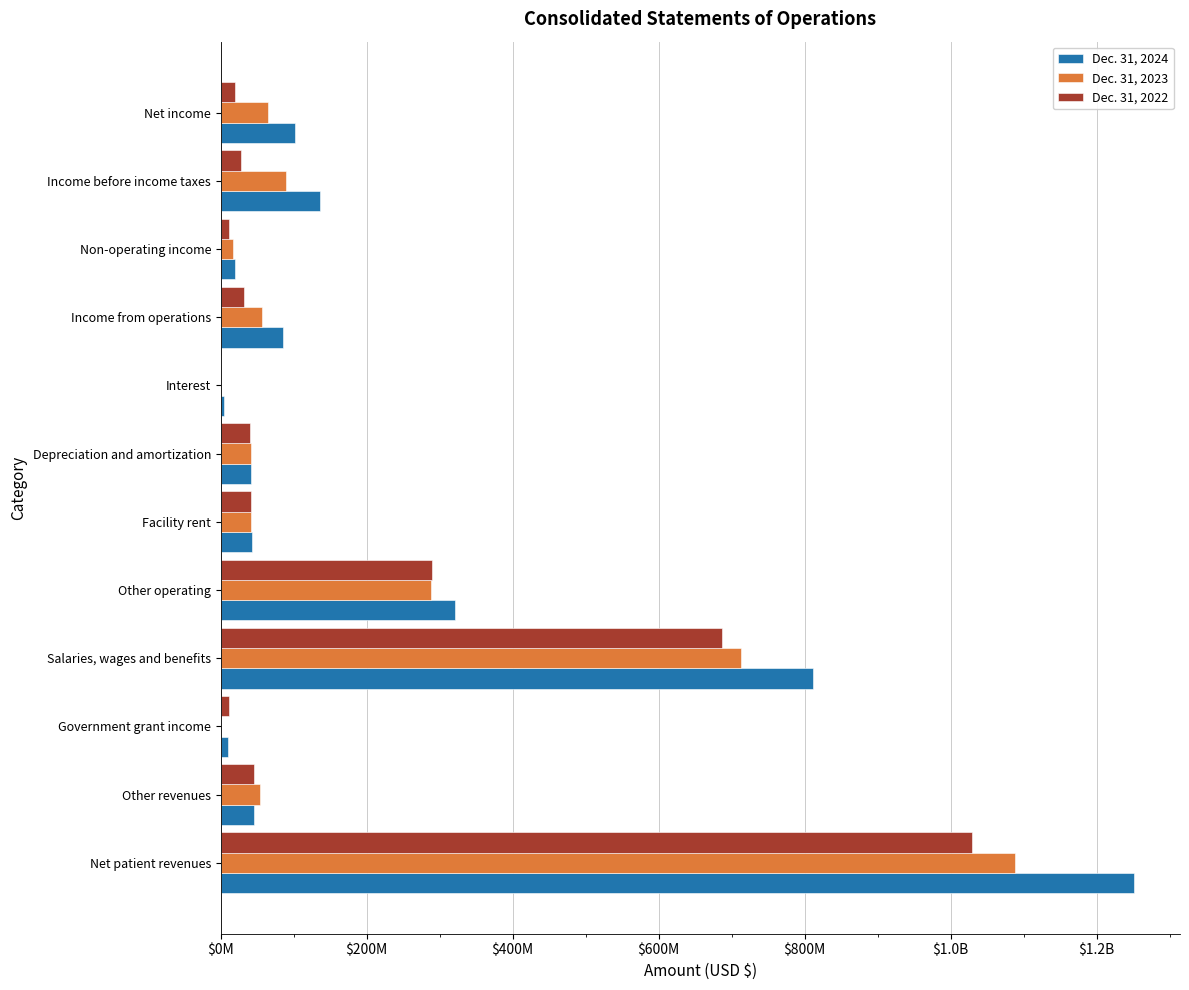

What is the label of the 6th bar from the right?

Depreciation and amortization